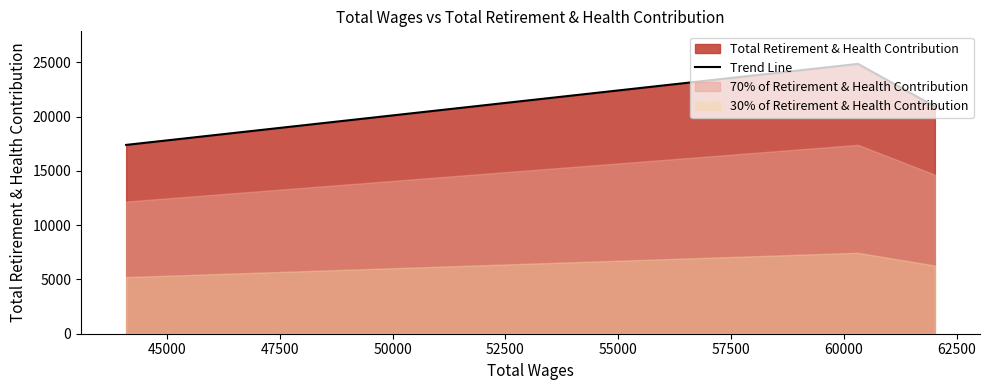

What is the lowest value of the Trend Line series?

17395